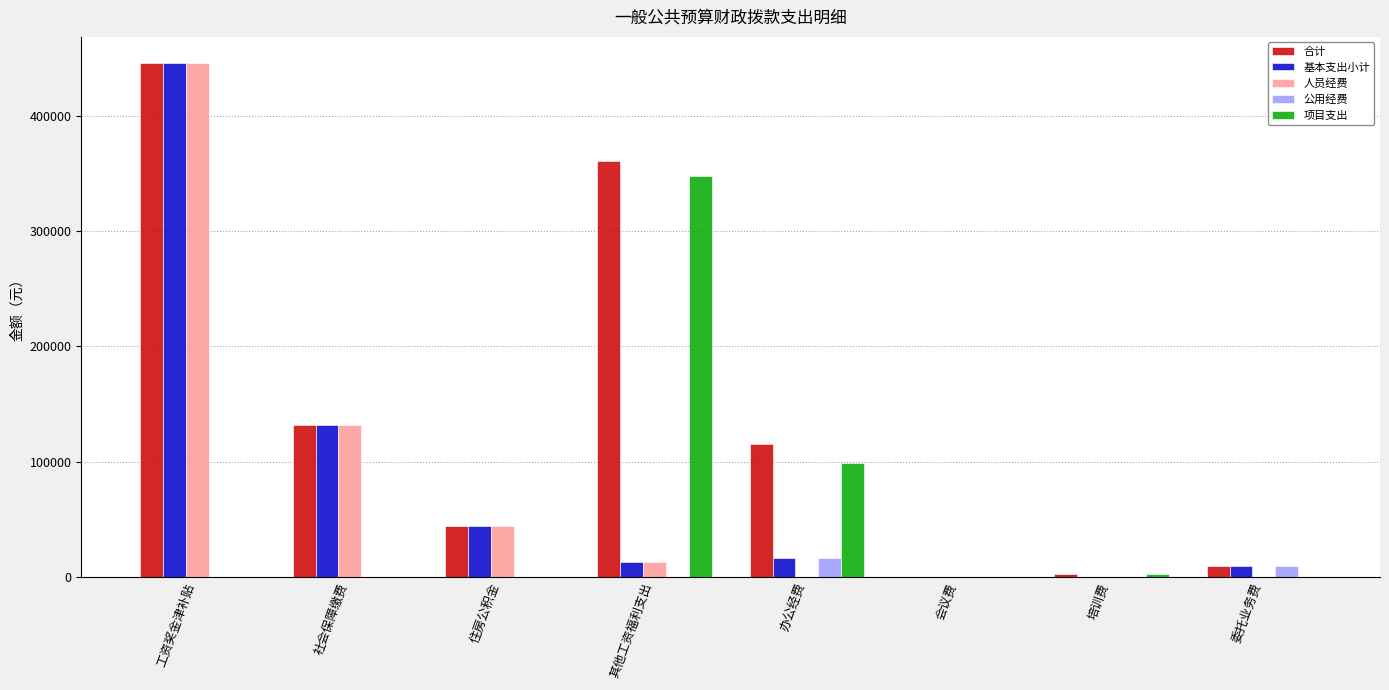

Between 住房公积金 and 办公经费, which series saw the biggest shift?

项目支出